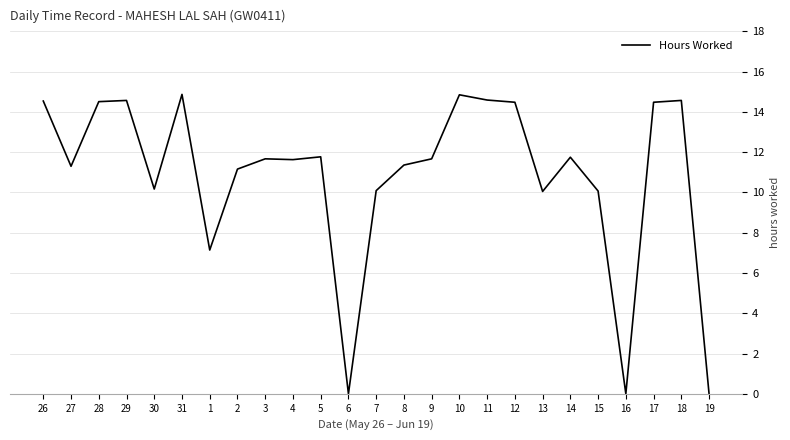

Which has a higher value, 17 or 19?

17